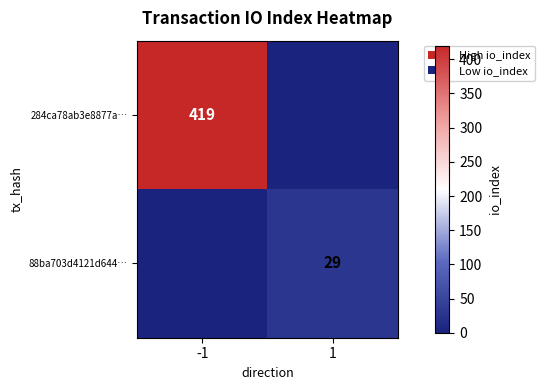

The value of 284ca78ab3e8877a… at -1 is 419. True or false?

True